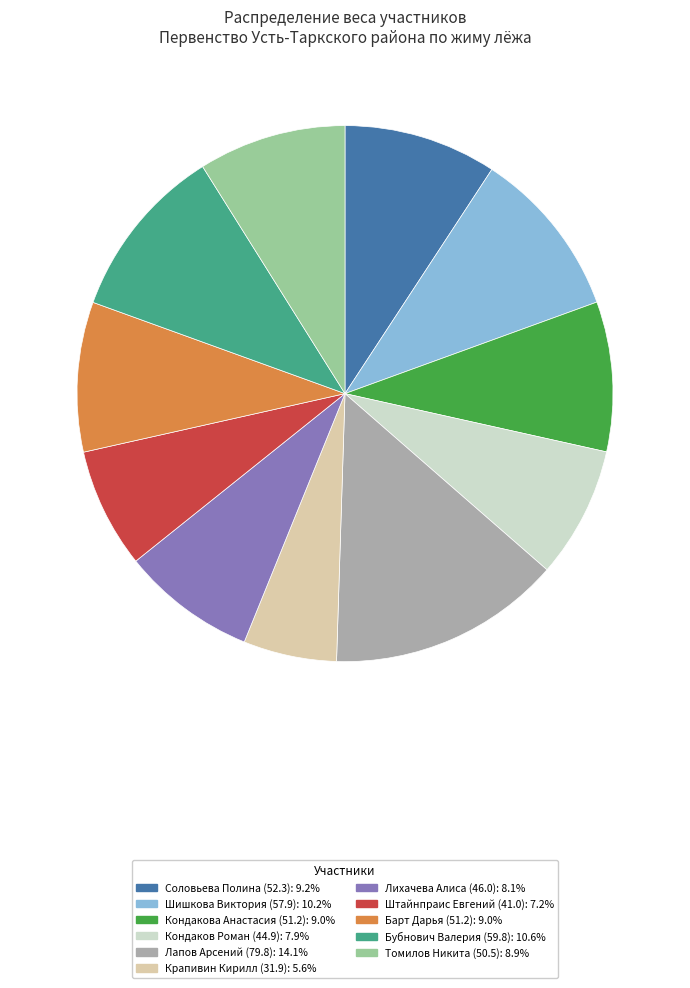

Which slice is the smallest?

Крапивин Кирилл (31.9)